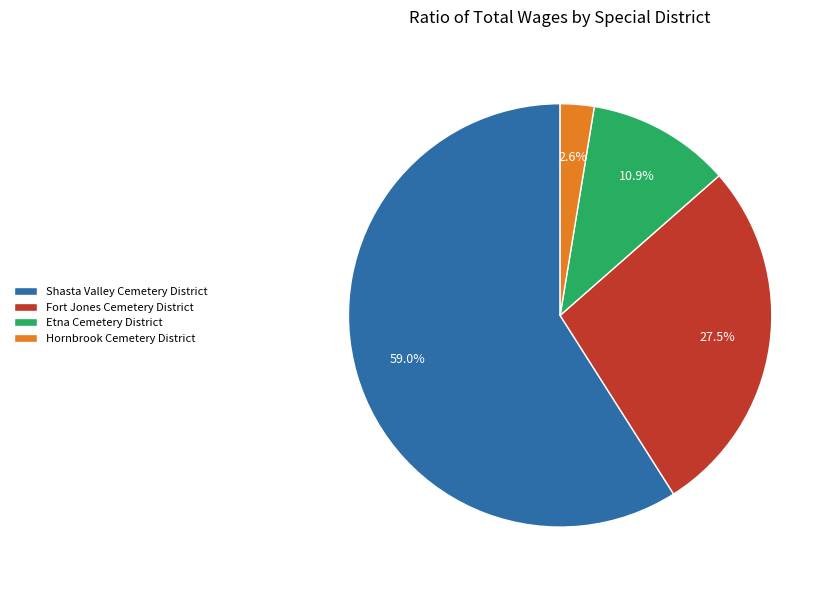

To the nearest percent, what is the difference between the largest and smallest slice percentages?

56%